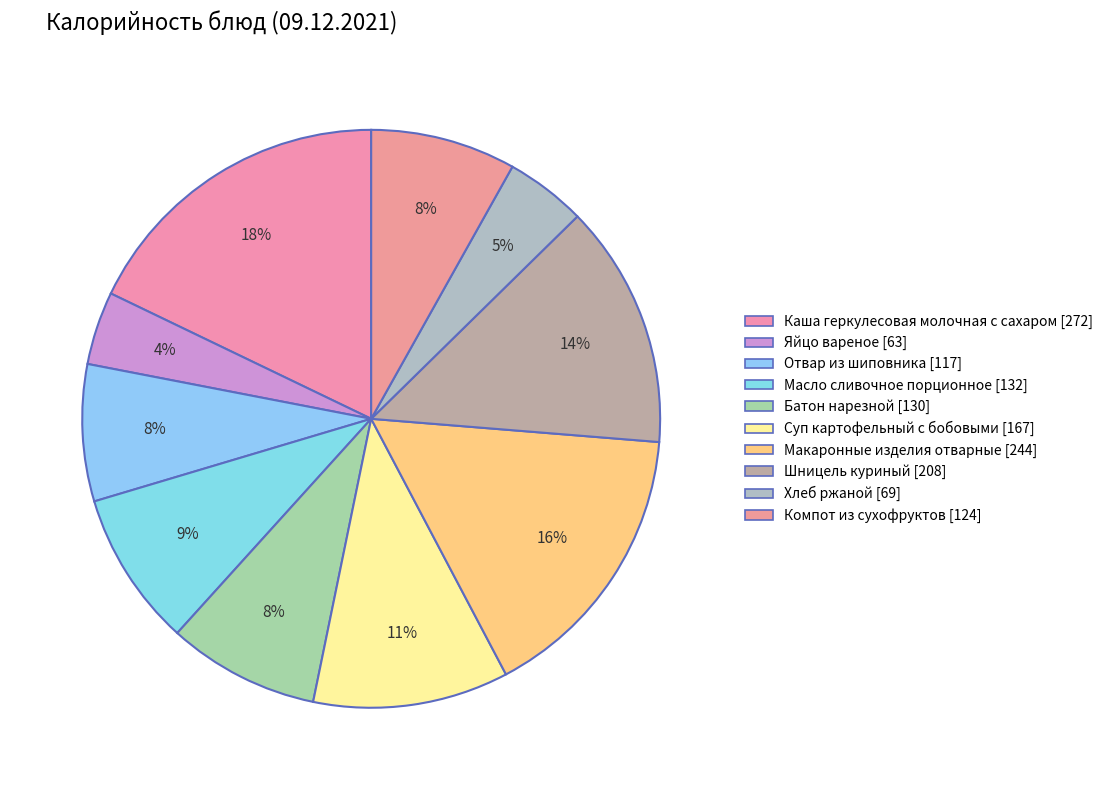

The Отвар из шиповника slice represents 20% of the pie. True or false?

False